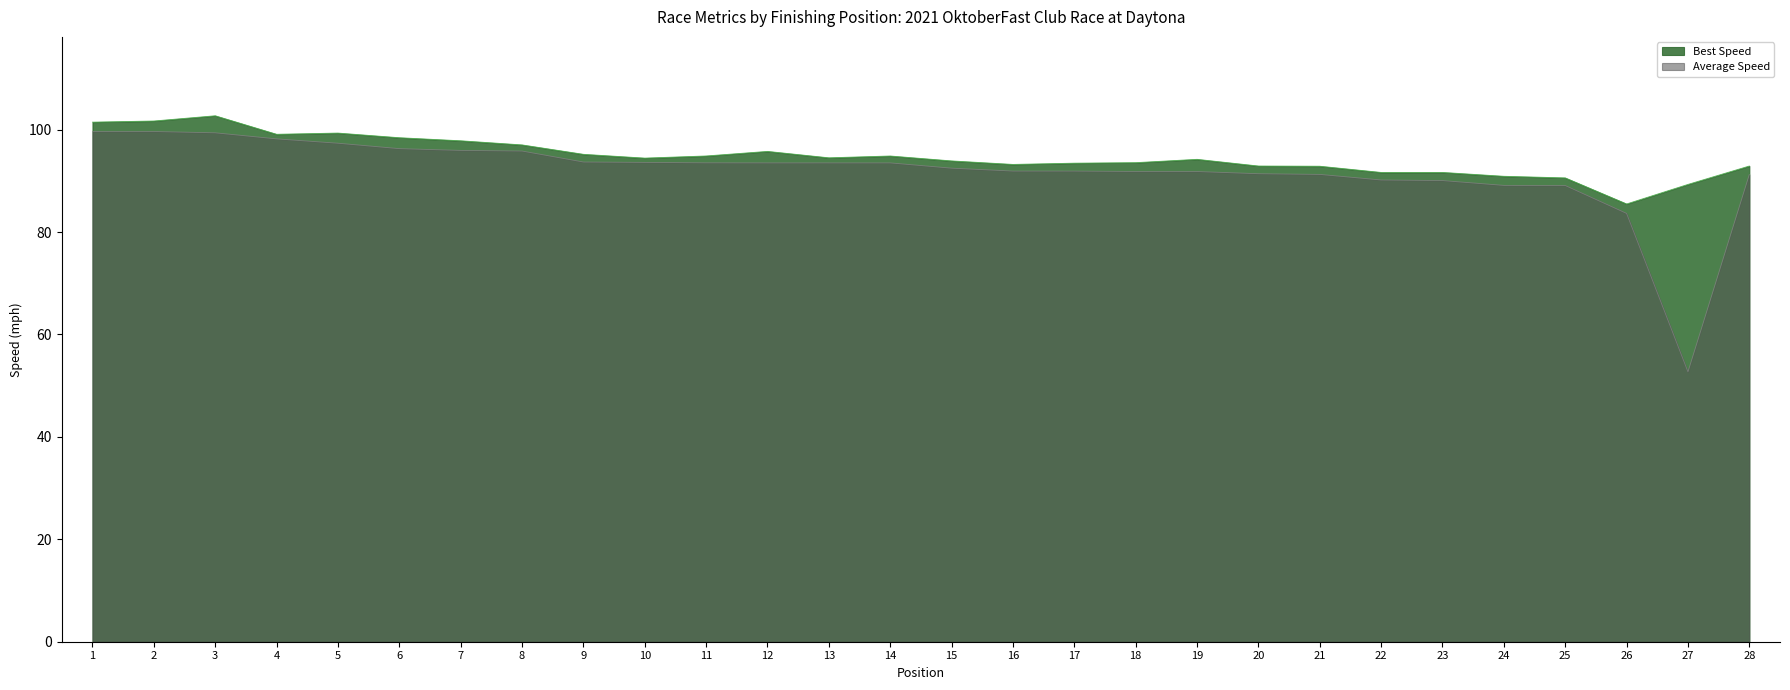

At 20, list the series in order from smallest to largest.

Average Speed, Best Speed